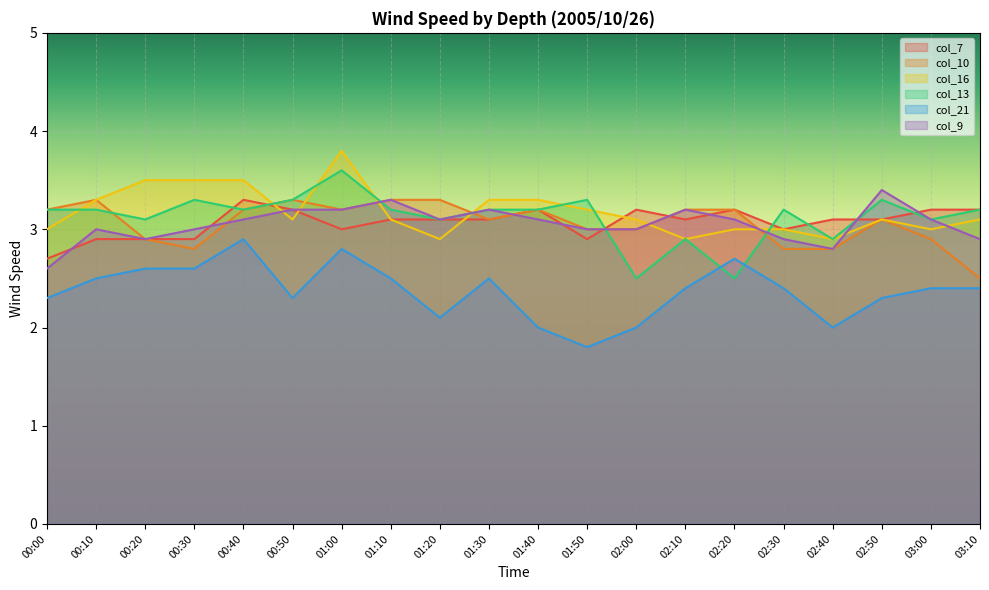

At 02:50, list the series in order from smallest to largest.

col_21, col_7, col_10, col_16, col_13, col_9